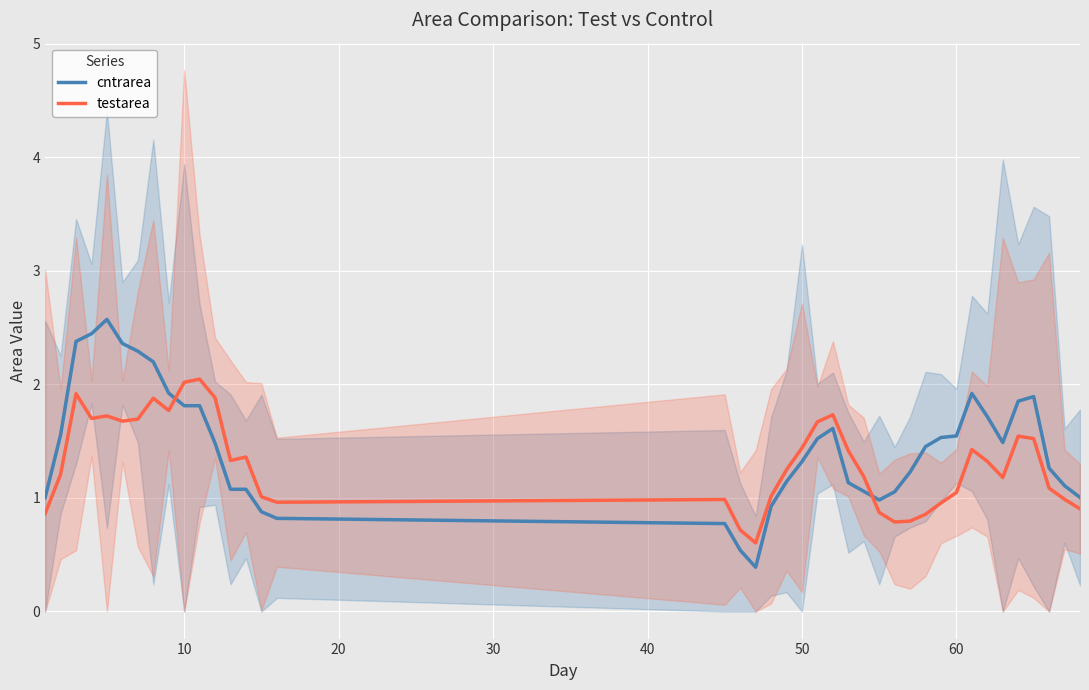

What is the minimum value for cntrarea?

0.4